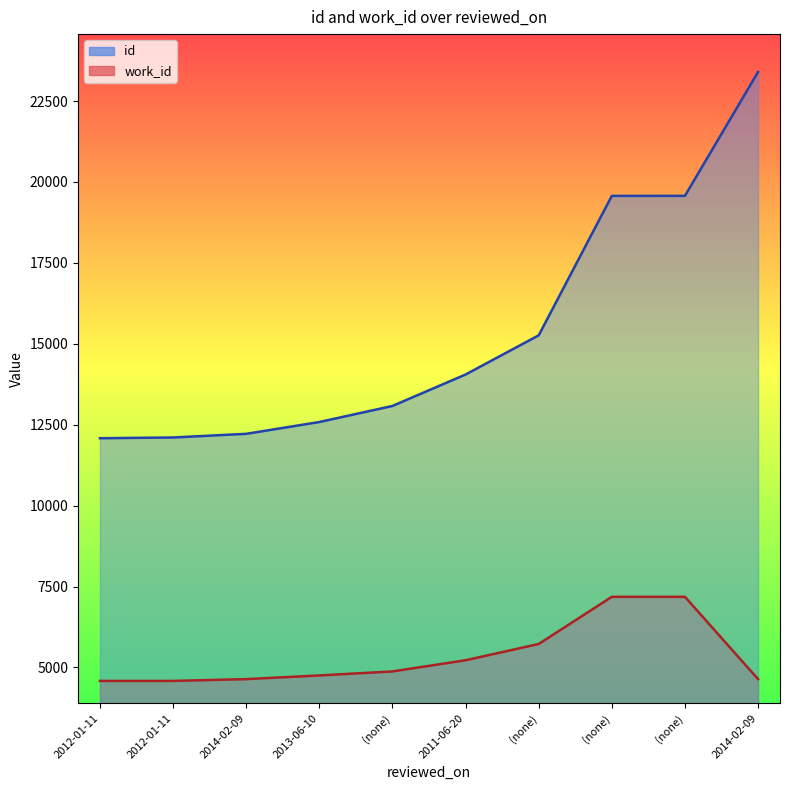

Does the chart have visible grid lines?

No